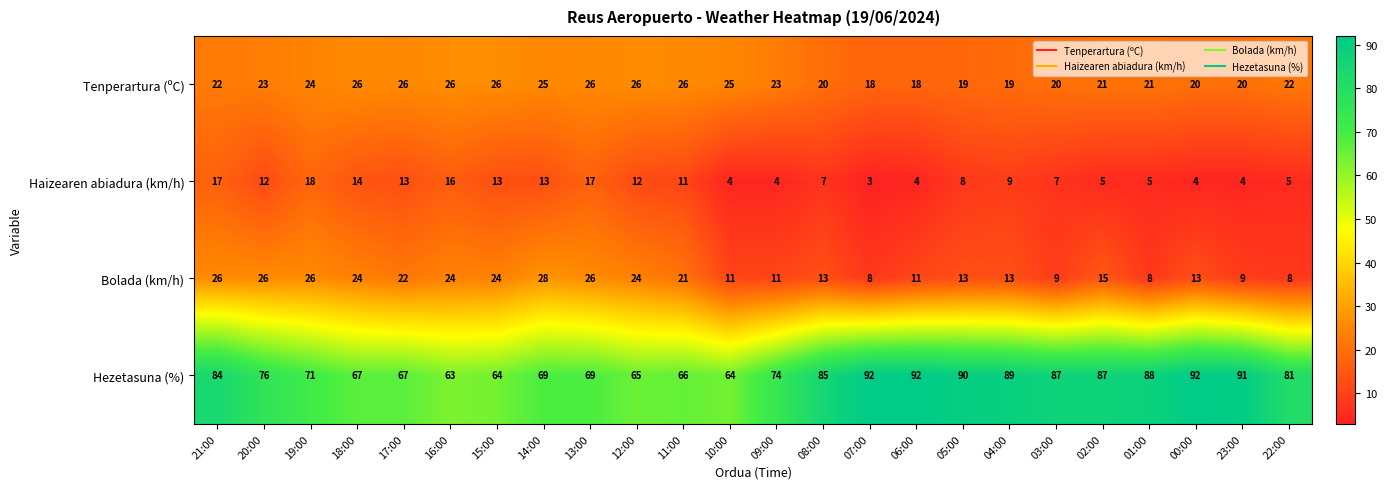

List the series in order of their peak value, highest first.

Hezetasuna (%), Bolada (km/h), Tenperartura (ºC), Haizearen abiadura (km/h)